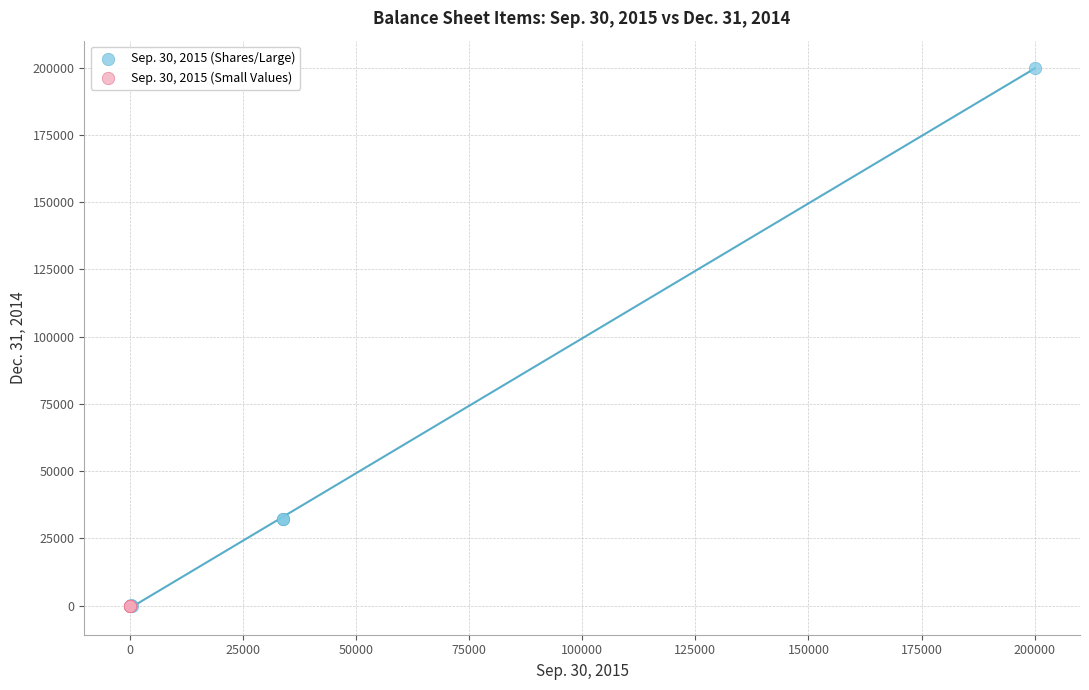

Which series has the largest Y range (max minus min)?

Sep. 30, 2015 (Shares/Large)